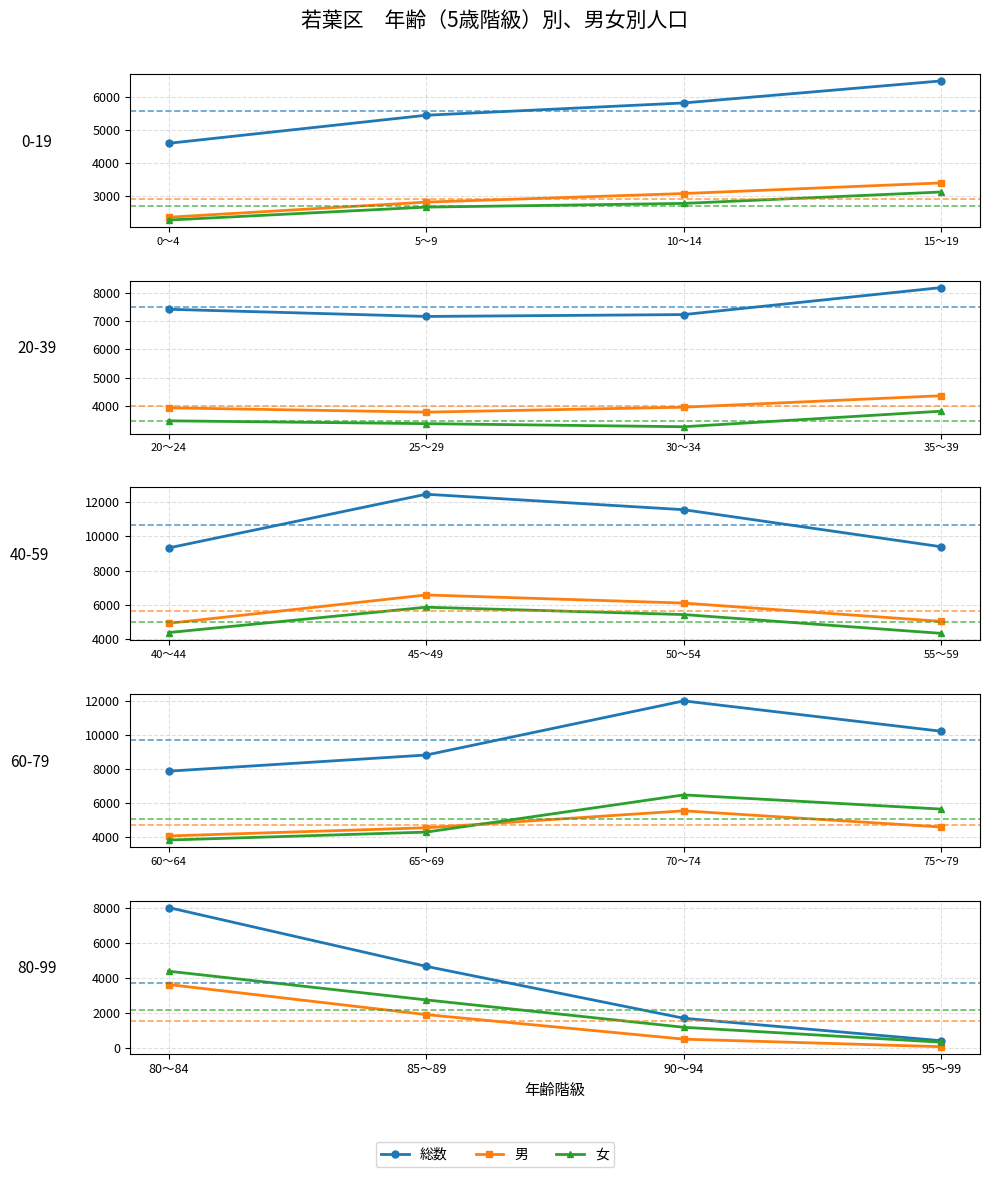

True or false: 男 and 総数 cross at least once.

False